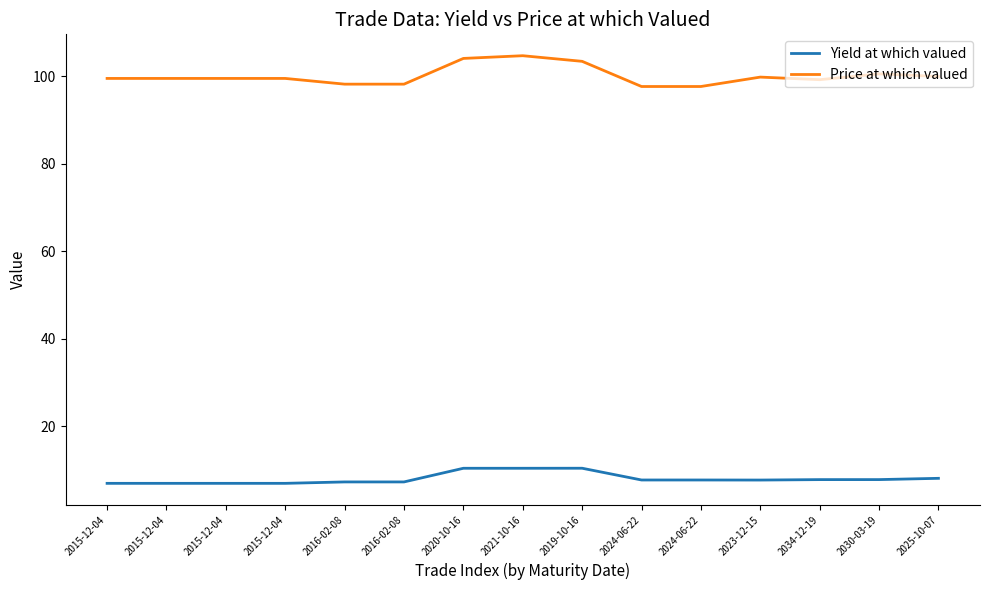

Which category has the lowest value across all series?

2015-12-04